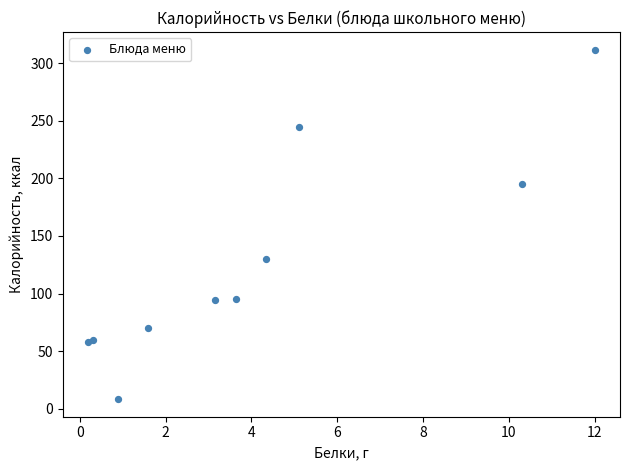

What Y value in the scatter plot is closest to 160?

130.1